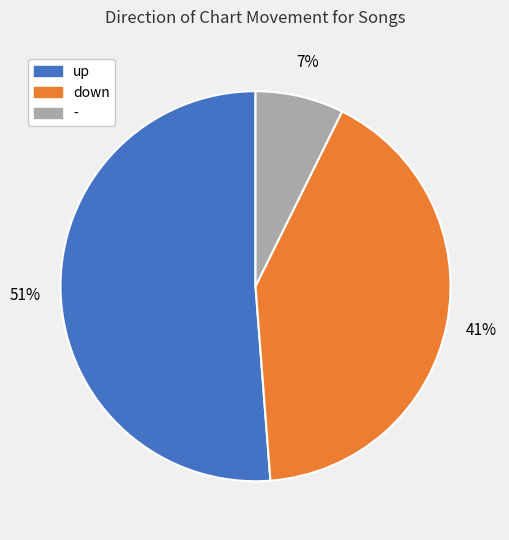

Between down and -, which is larger?

down